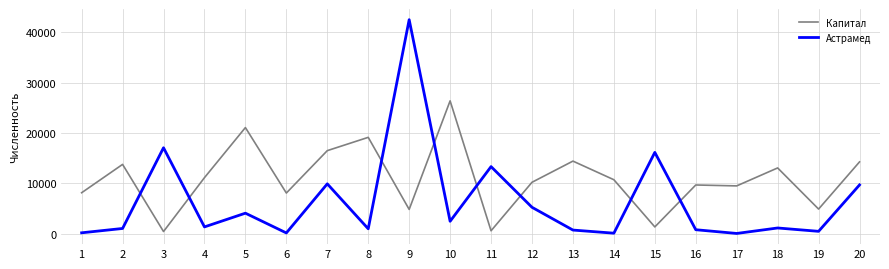

Which category has the highest value across all series?

9